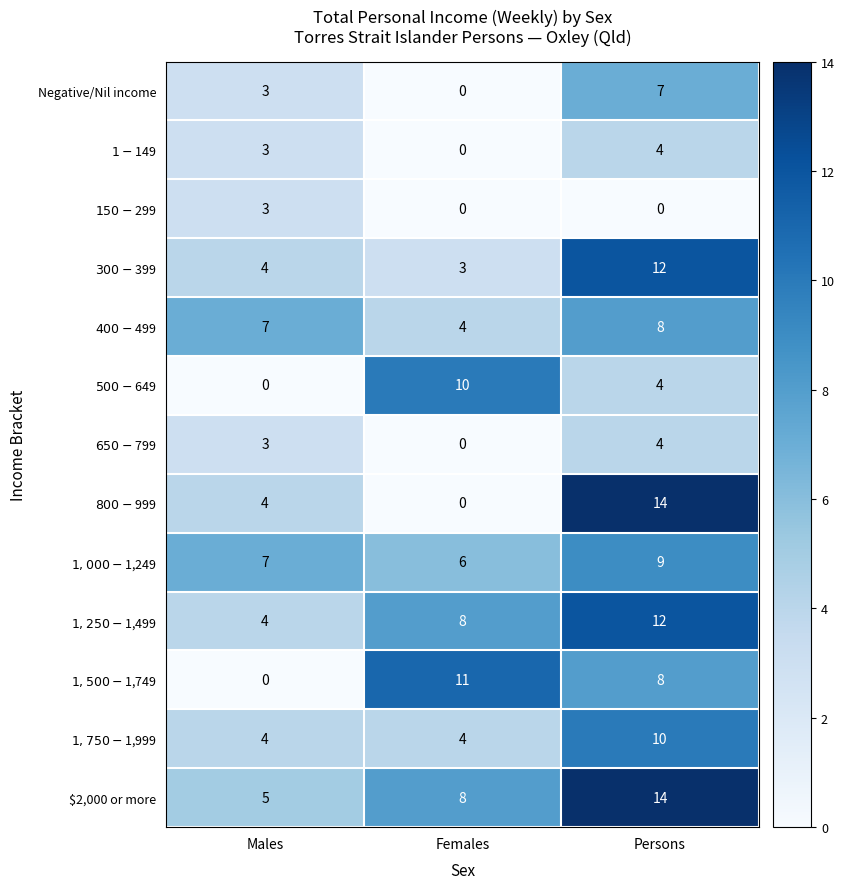

Which label corresponds to the largest value in the chart?

Persons